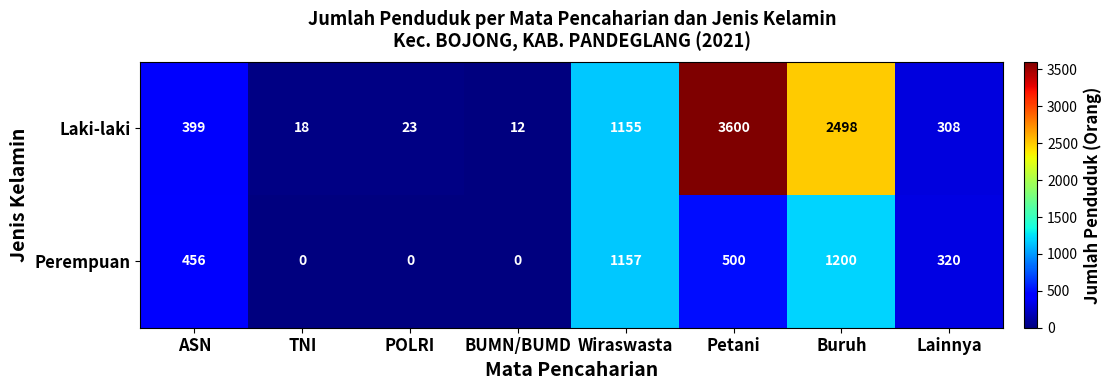

What is the difference between the maximum and minimum values in the Perempuan series?

1200